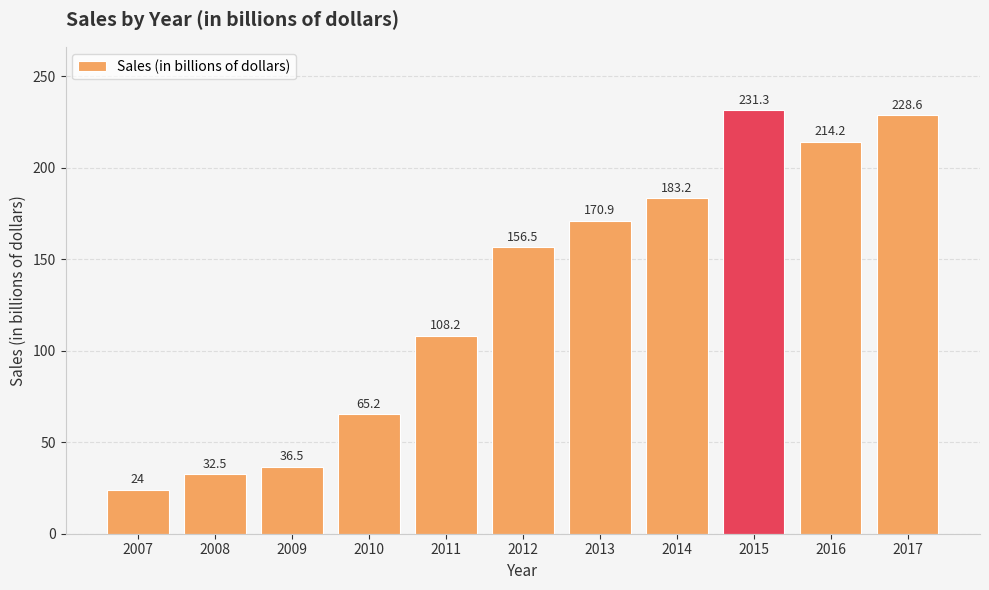

The value at 2014 is 183.2. True or false?

True